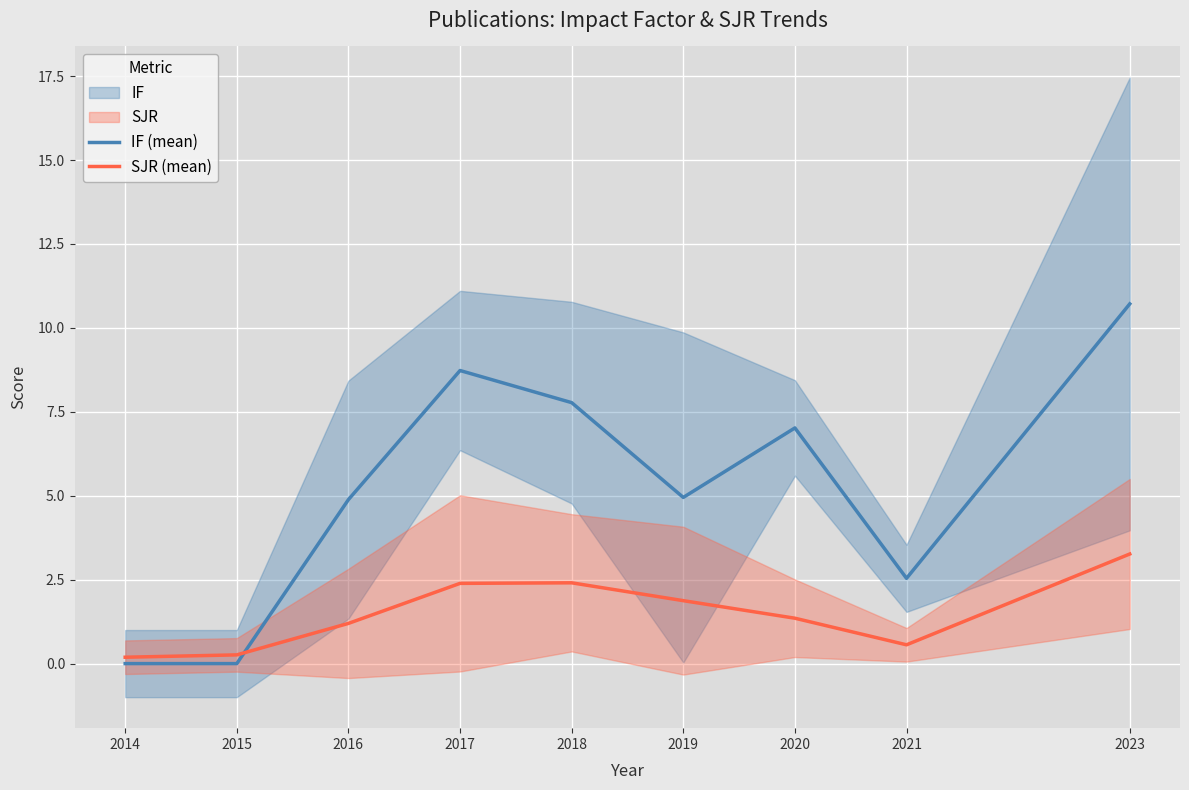

Where does the IF (mean) series first go above 4?

2016